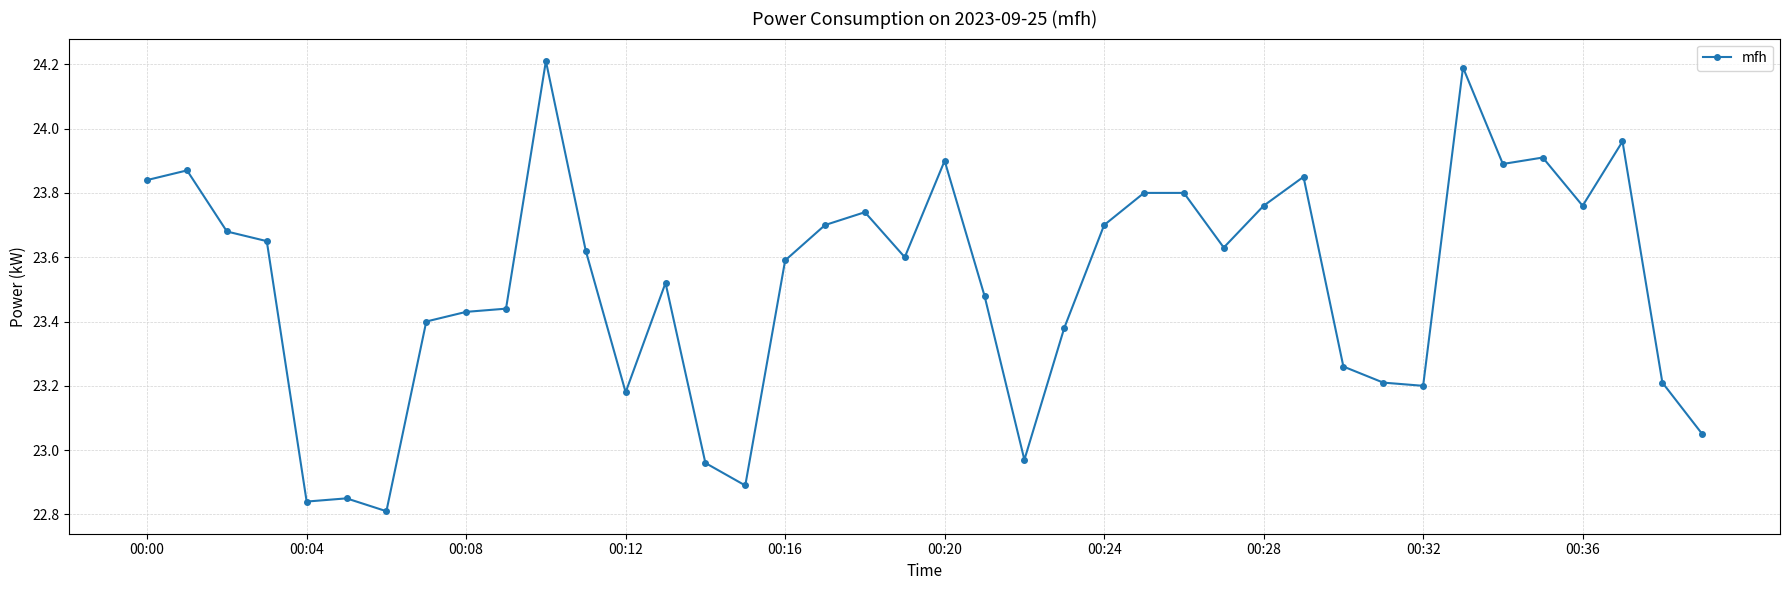

What is the greatest value displayed?

24.2